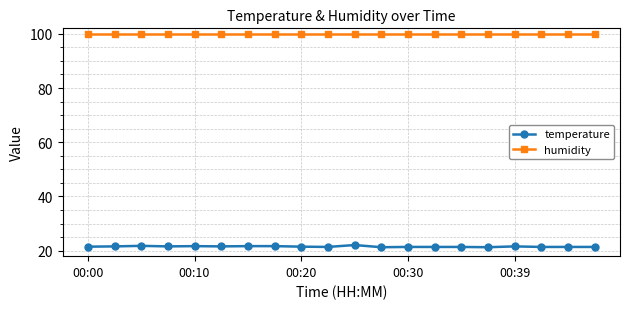

At how many categories does at least one series exceed 77?

20